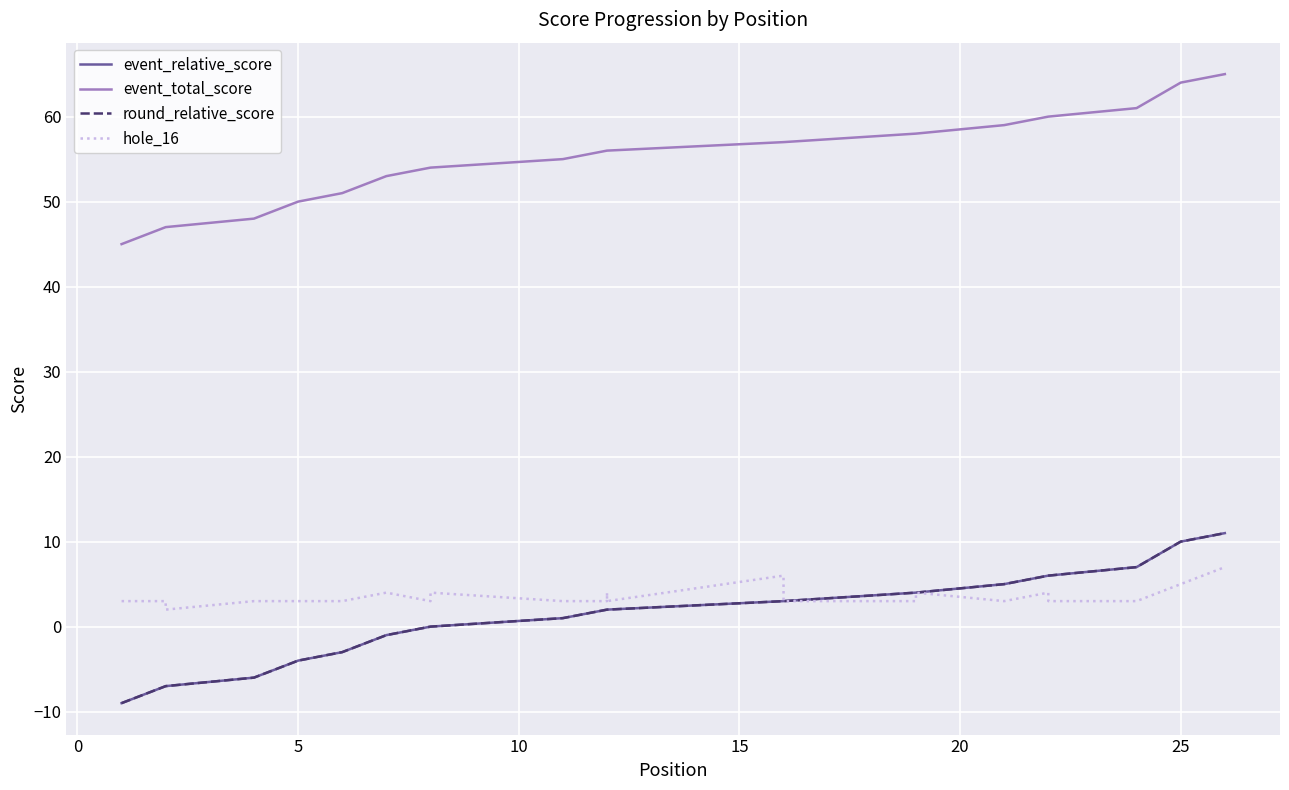

Count the number of data series in this chart.

4